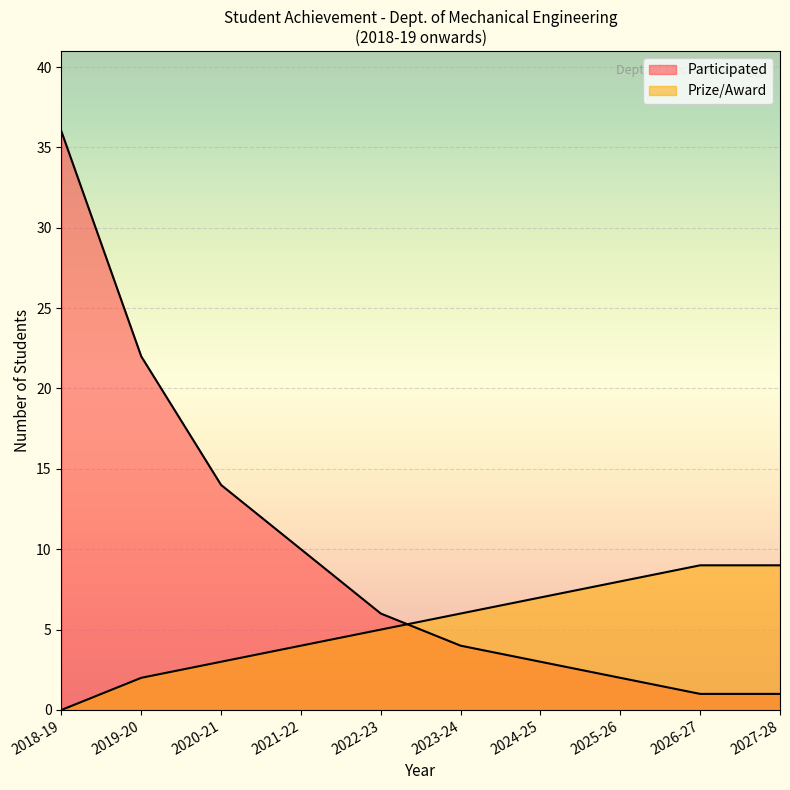

What position from the left is 2027-28?

10